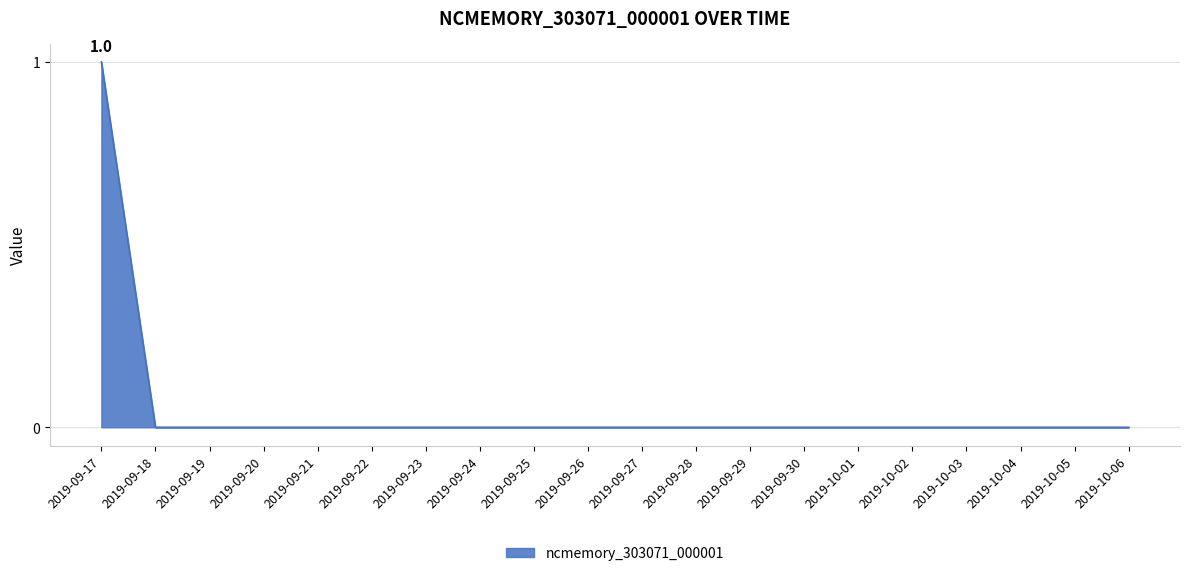

Between 2019-10-05 and 2019-09-17, which is larger?

2019-09-17